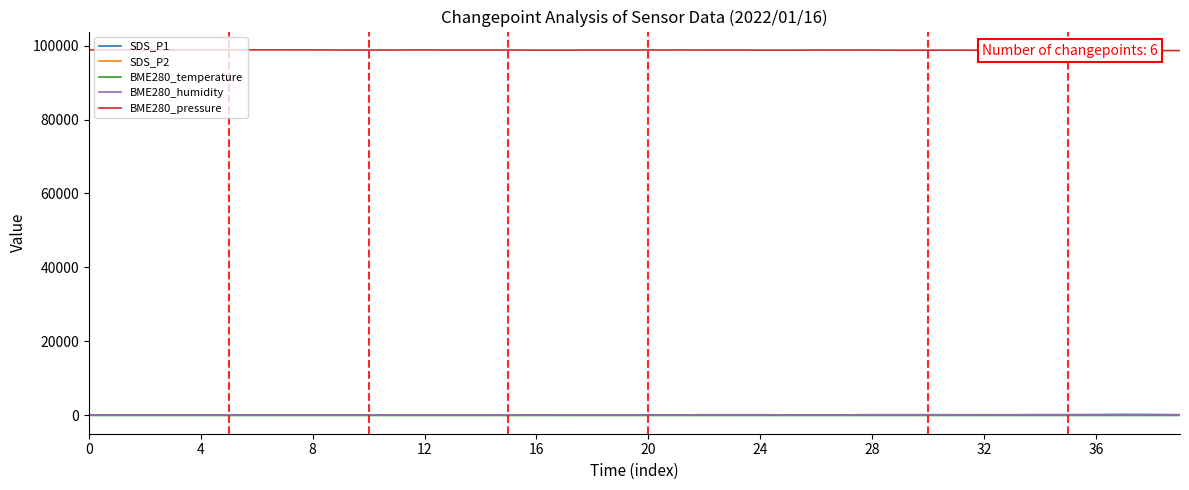

How many interior local valleys does the SDS_P2 series have?

8